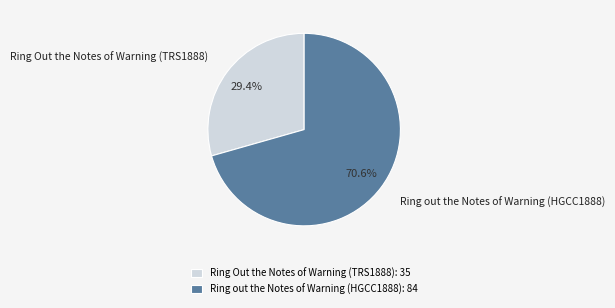

Which slice represents more than half of the pie?

Ring out the Notes of Warning (HGCC1888)